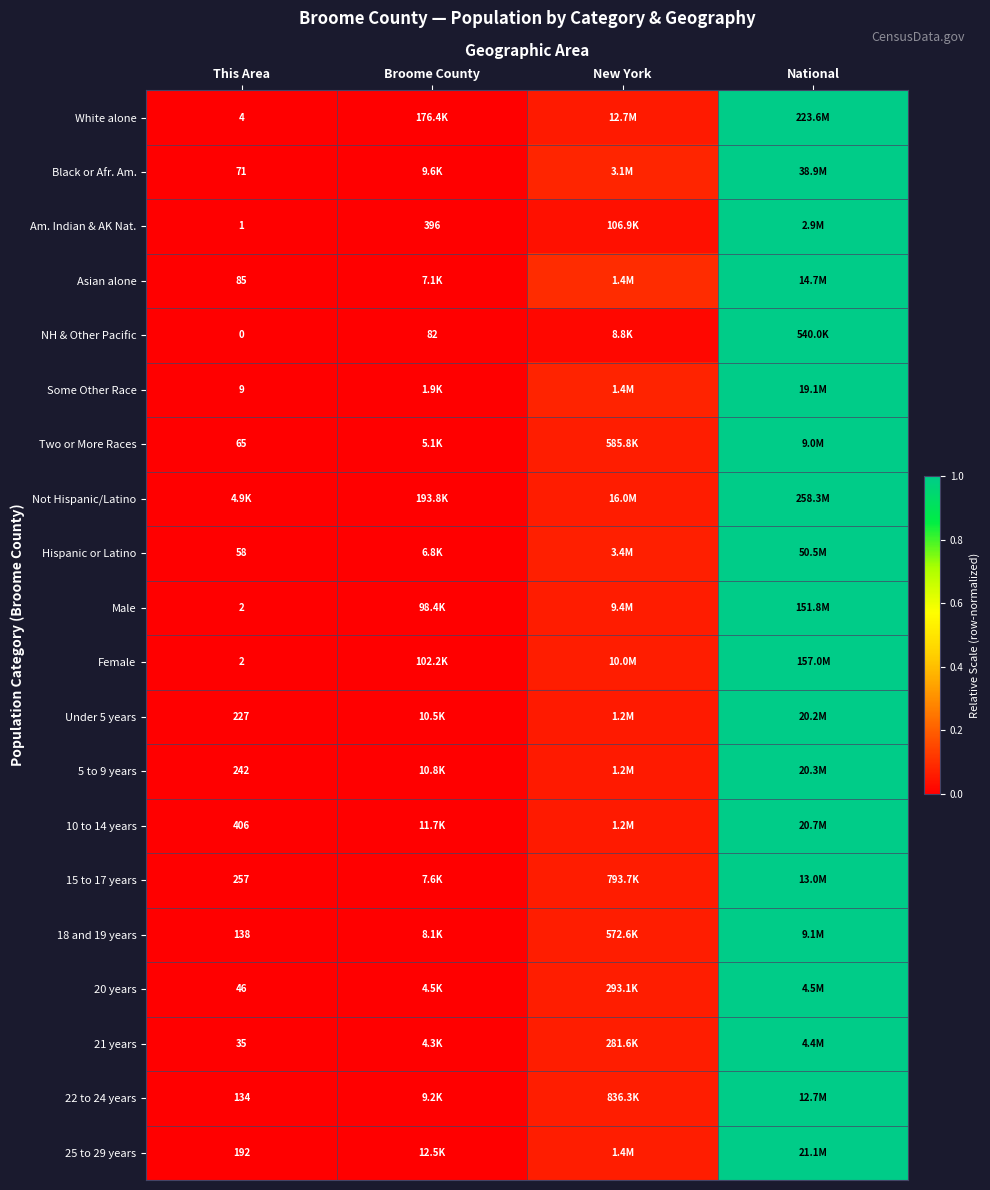

Which label corresponds to the largest value in the chart?

National